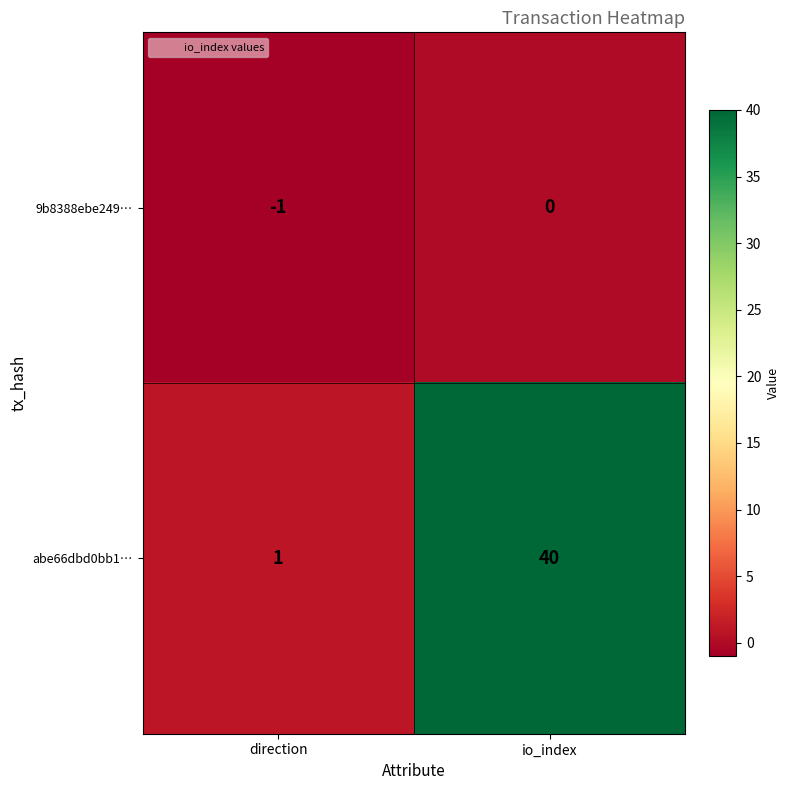

What is the greatest value displayed?

40